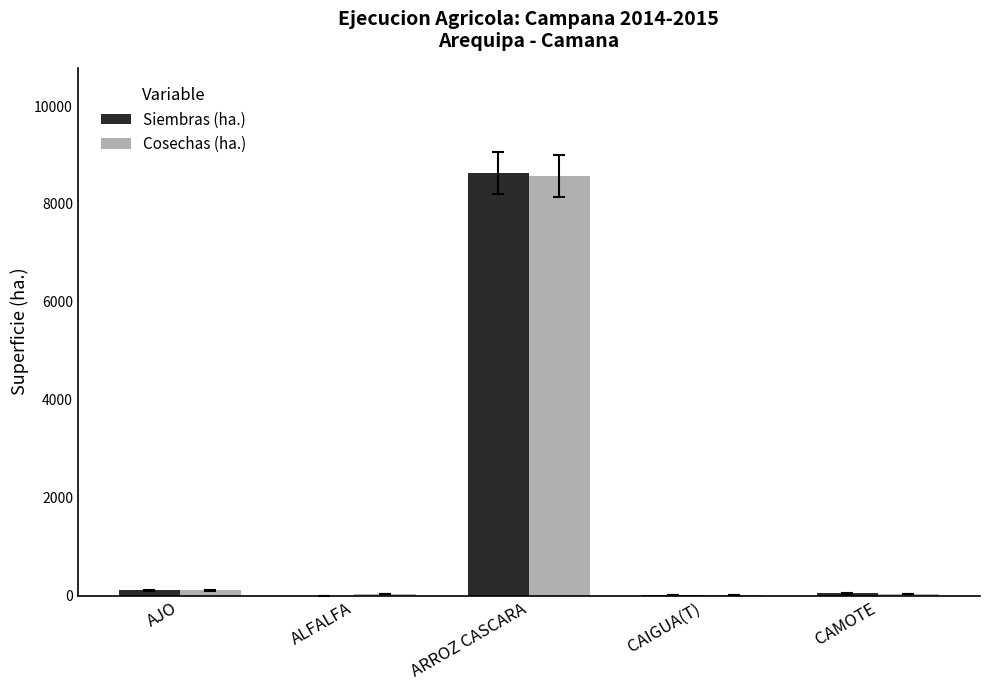

What is the sum of all Siembras (ha.) values?

8774